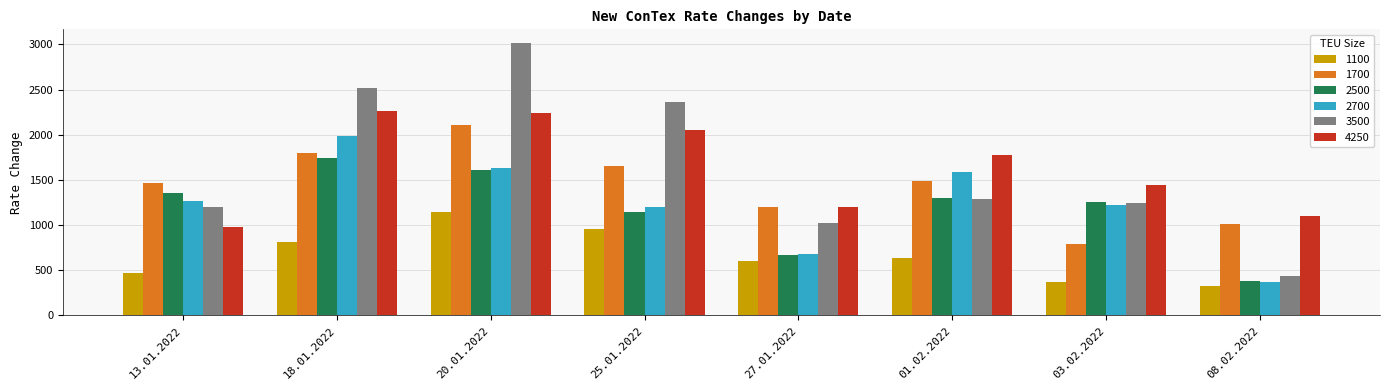

Read the 4250 value at 01.02.2022.

1775